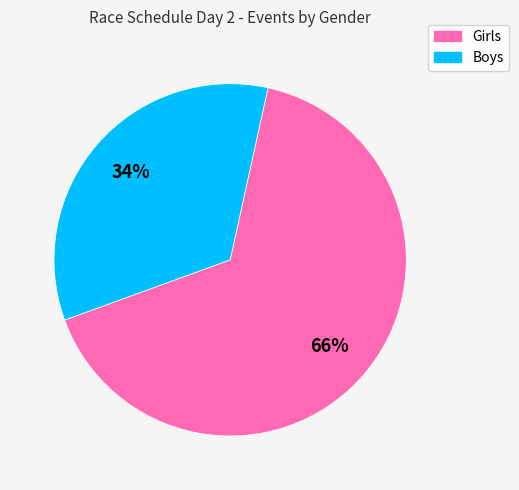

Which has a higher value, Boys or Girls?

Girls